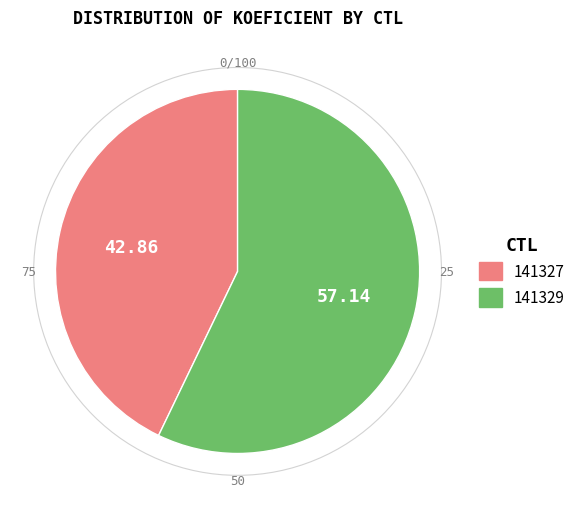

Rank the categories by value from highest to lowest.

141329, 141327